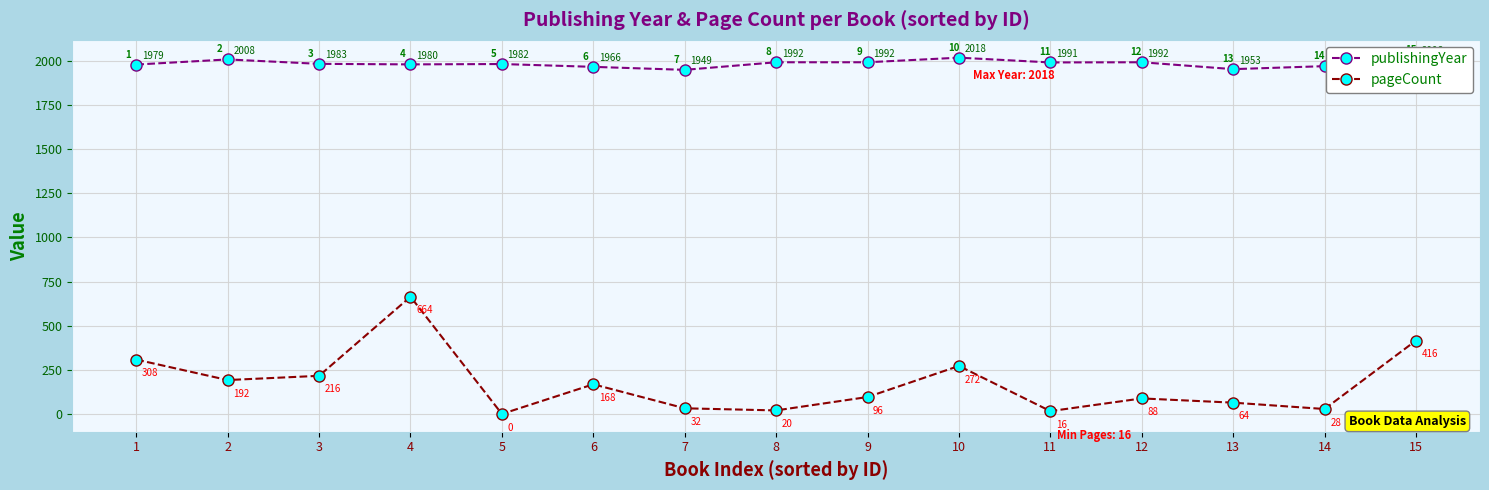

Rank the series at 7 from highest to lowest value.

publishingYear, pageCount